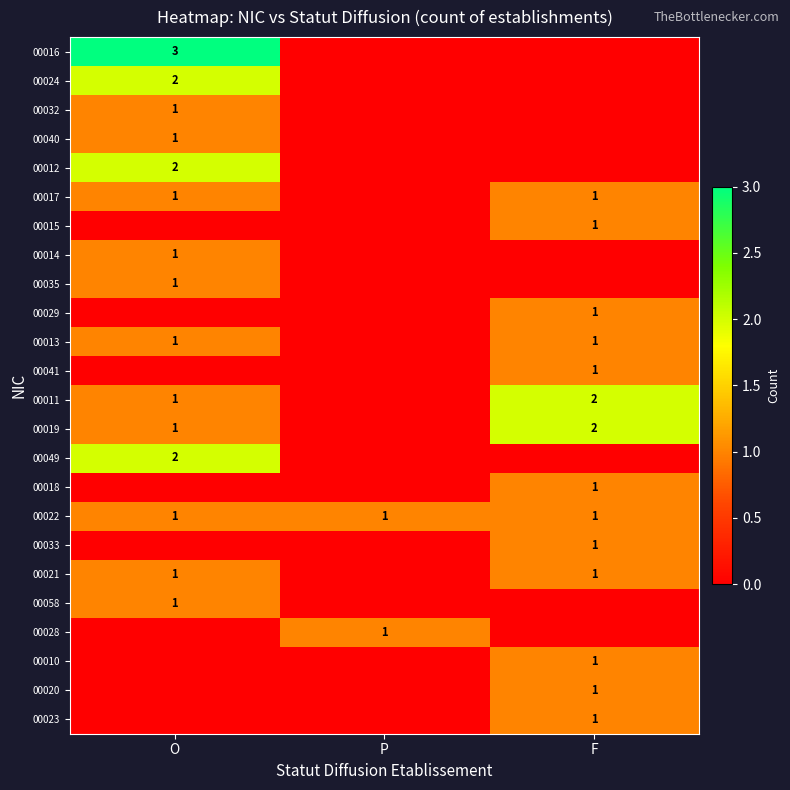

What is the sum of all 00022 values?

3